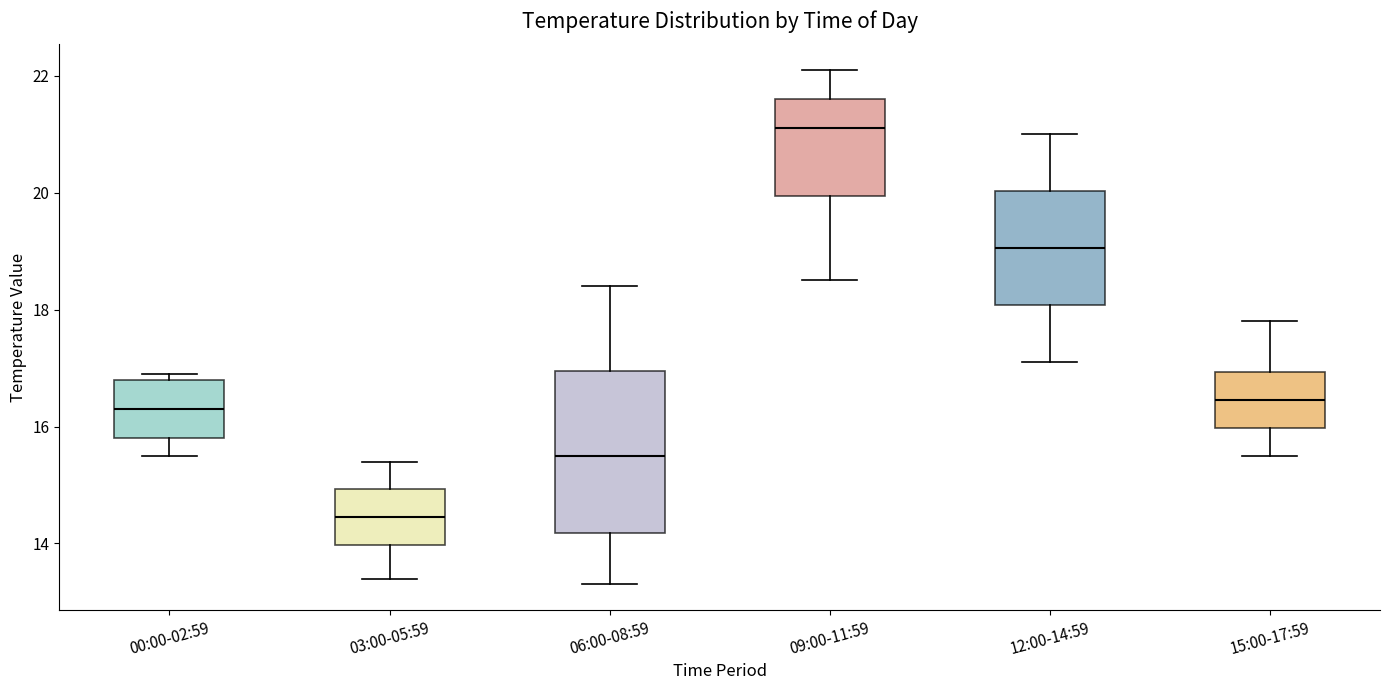

Where does the lower whisker of the box for 15:00-17:59 end on the y-axis? The values are not printed on the chart, so give them approximately, as read against the axis.

15.6